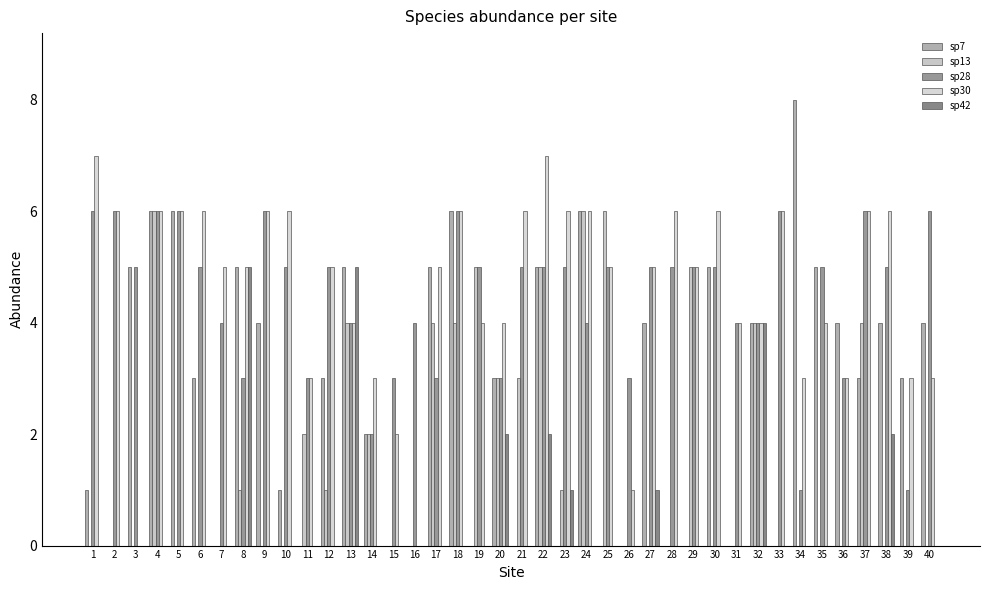

How many sp7 values are between 0 and 5?

35